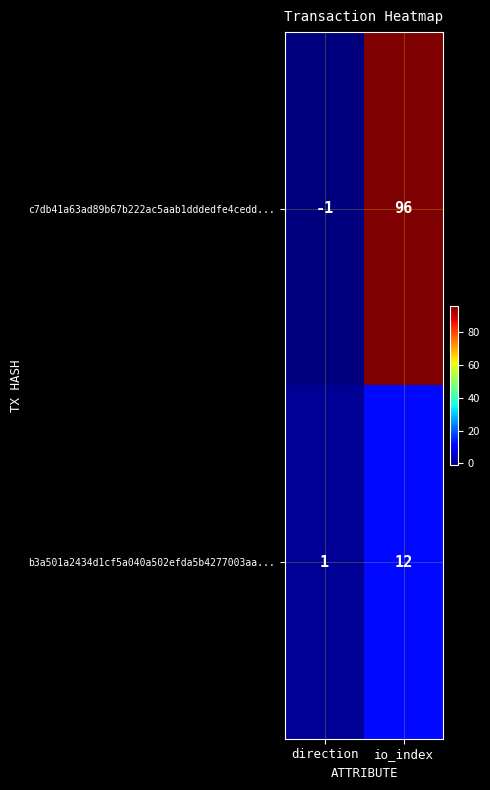

How many distinct data groups are displayed?

2